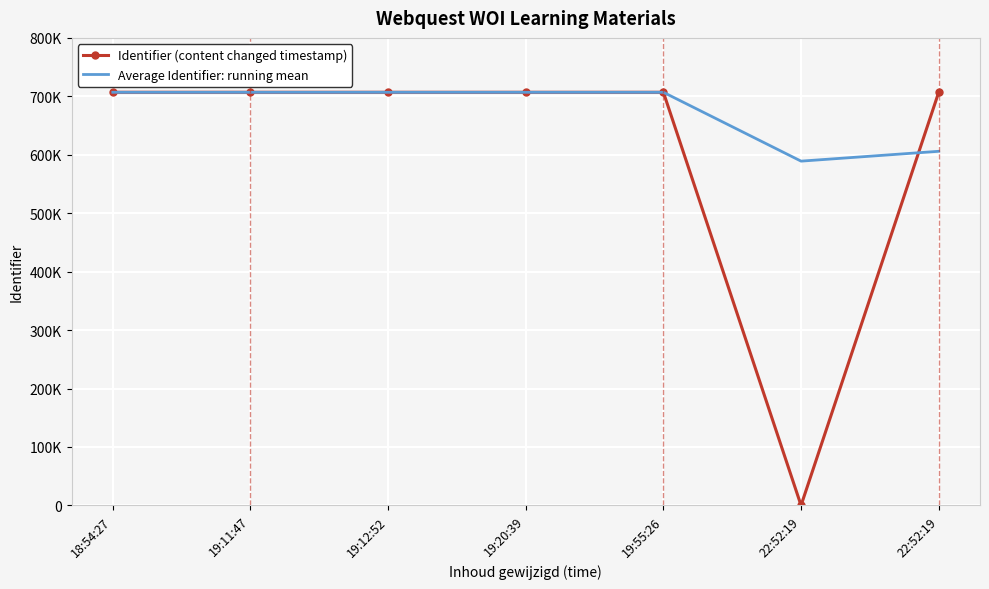

What are all the series names shown in the legend?

Identifier (content changed timestamp), Average Identifier: running mean